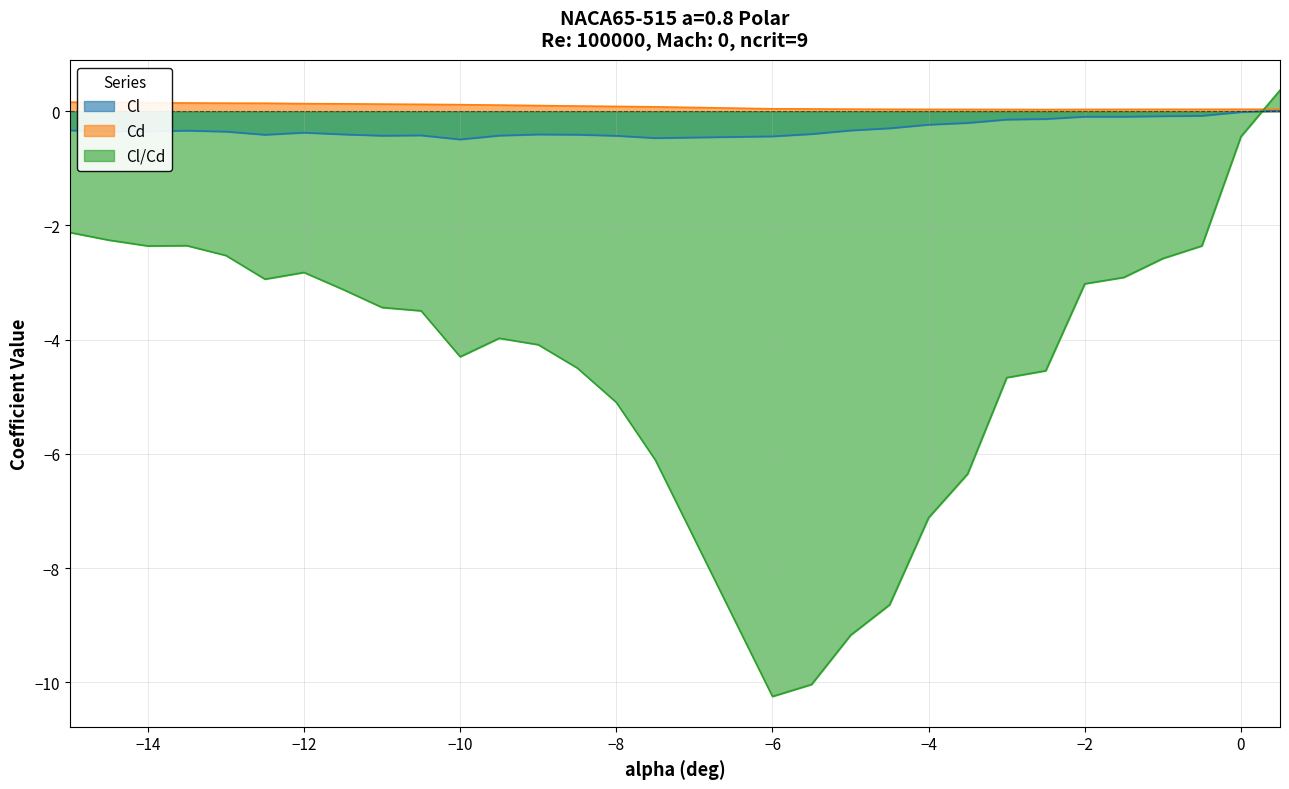

What position from the right is -5?

12